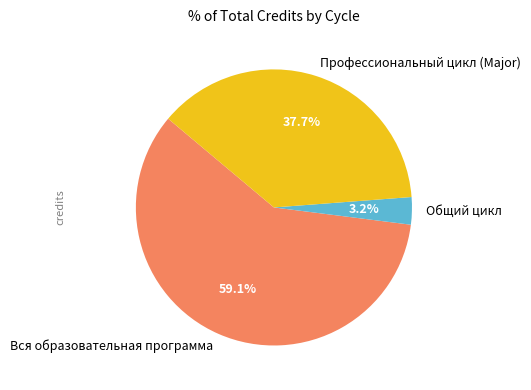

Which slice is the smallest?

Общий цикл